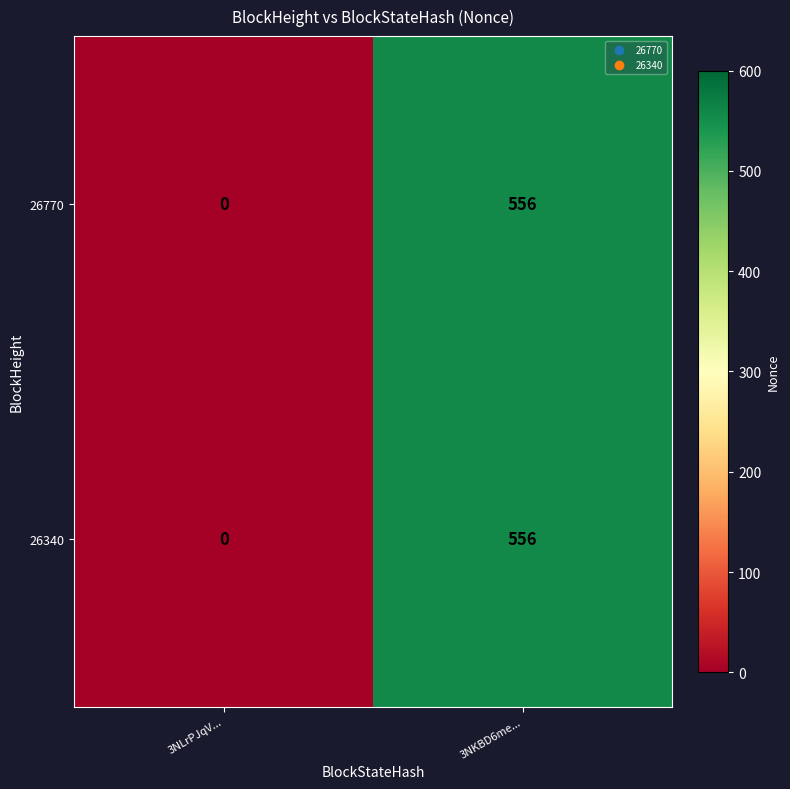

What is the difference between the 26340 values at 3NKBD6me... and 3NLrPJqV...?

556